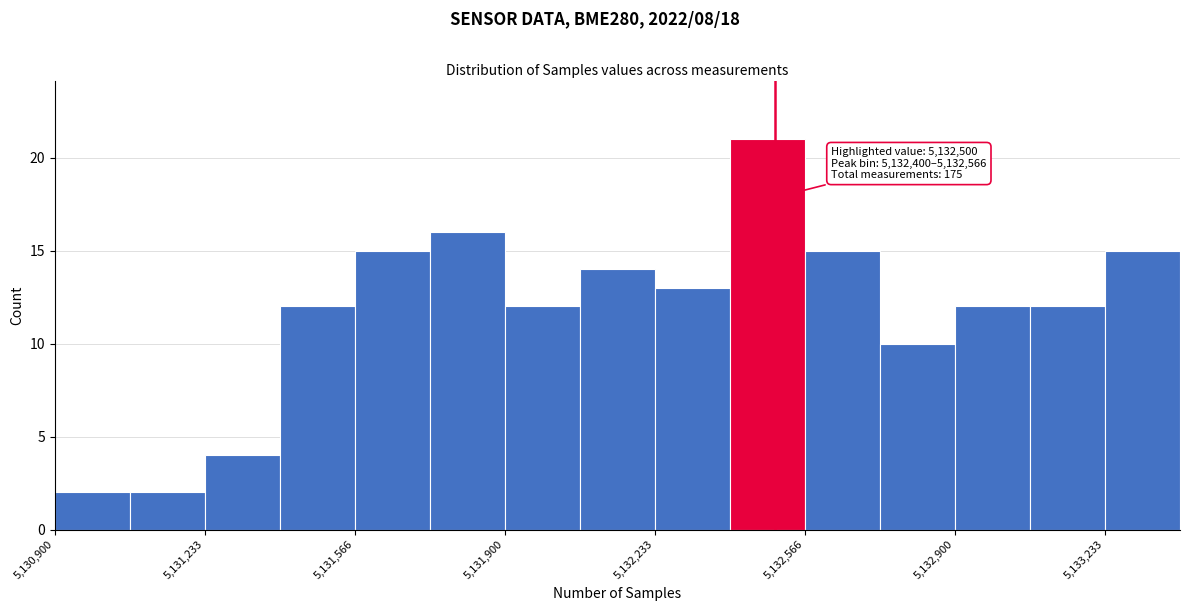

Read against the x-axis, roughly where is the centre of the tallest bar?

5132500